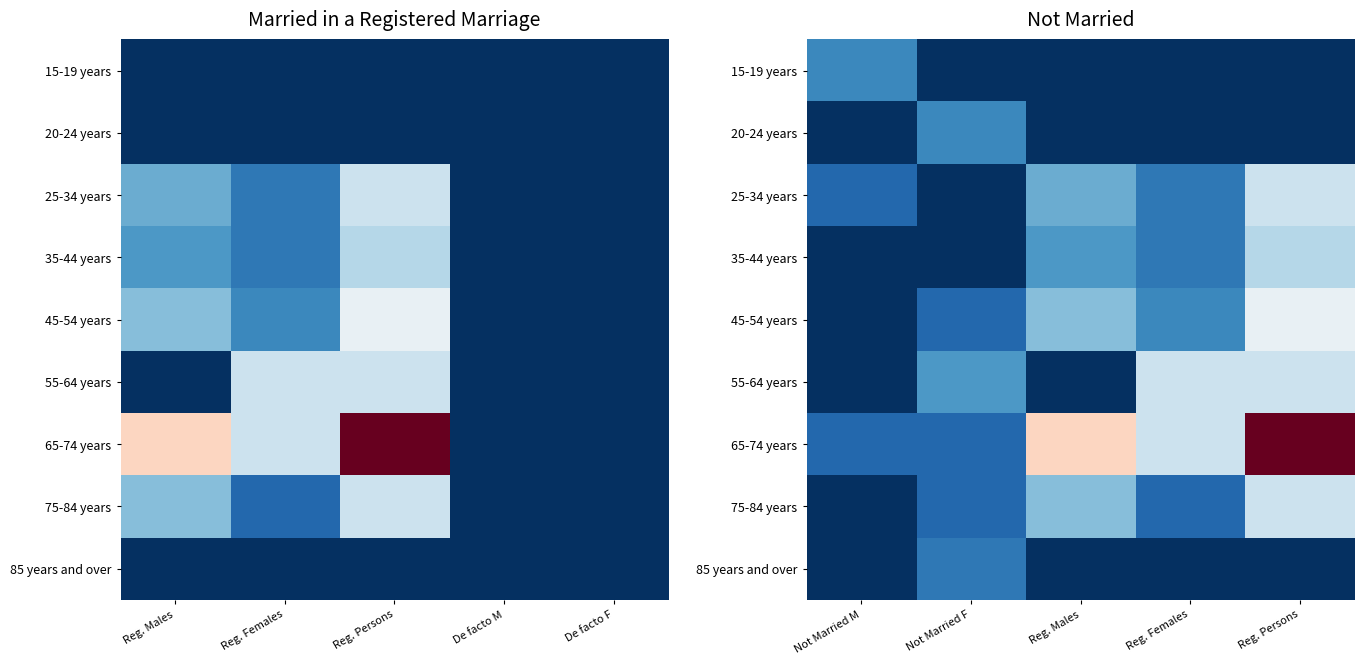

At which label is 15-19 years closest to 0?

Not Married F